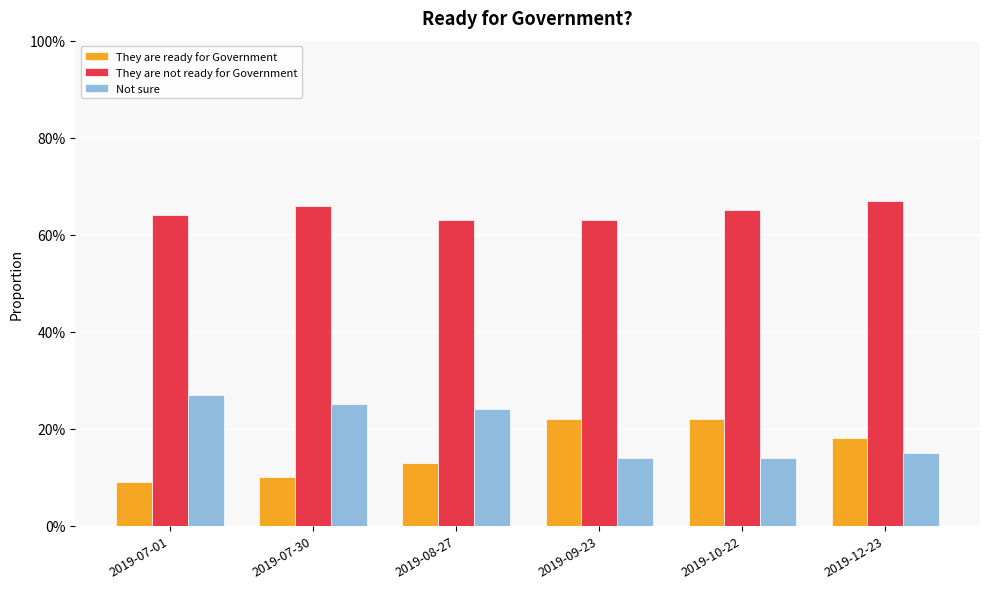

What is the label of the 6th bar from the right?

2019-07-01